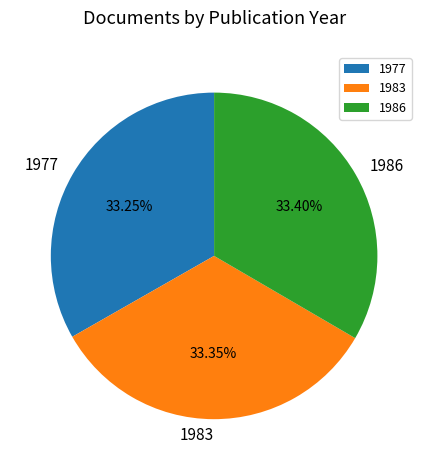

What percentage is the 1983 slice, to the nearest percent?

33%